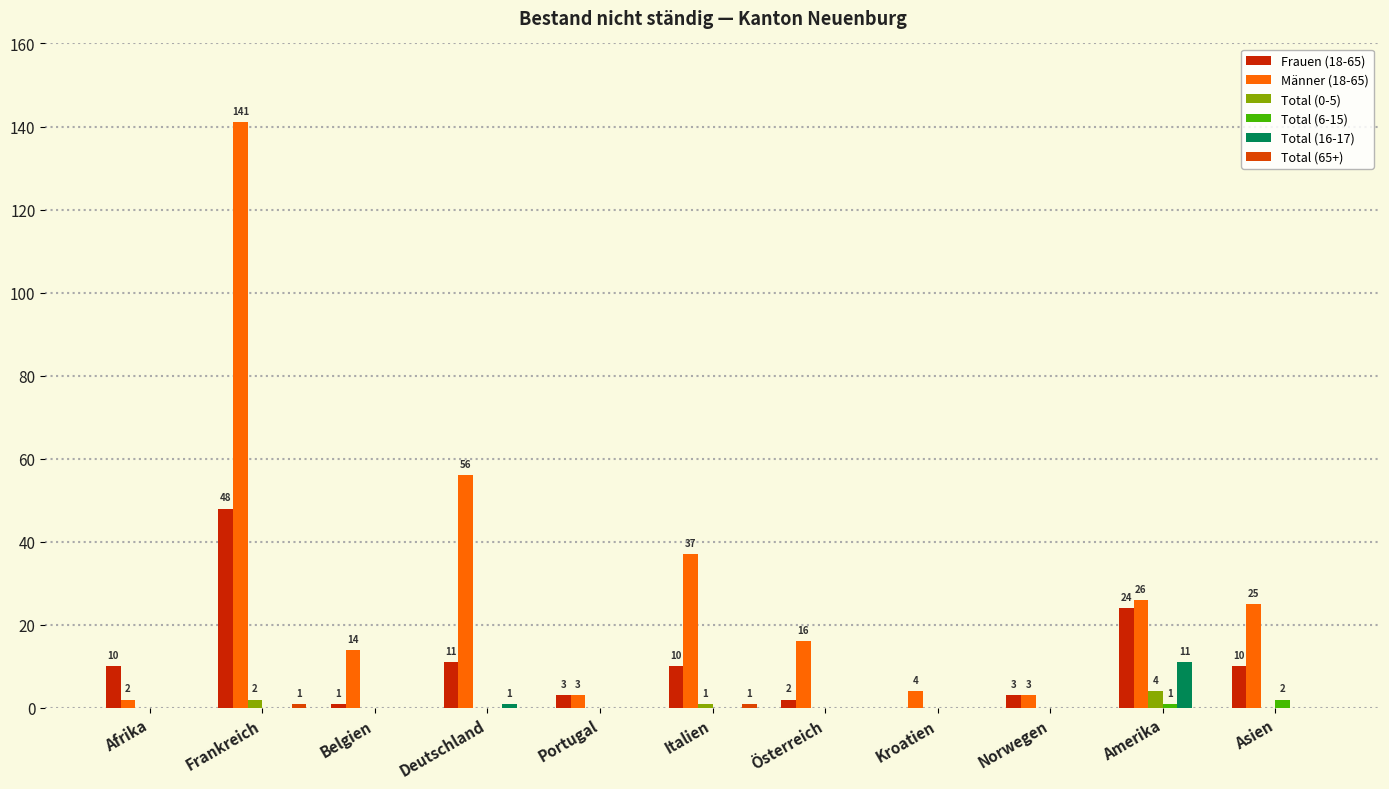

At Österreich, list the series in order from smallest to largest.

Total (0-5), Total (6-15), Total (16-17), Total (65+), Frauen (18-65), Männer (18-65)